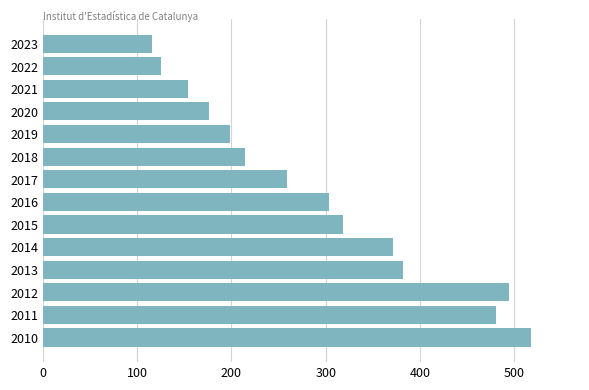

The value at 2018 is 301. True or false?

False